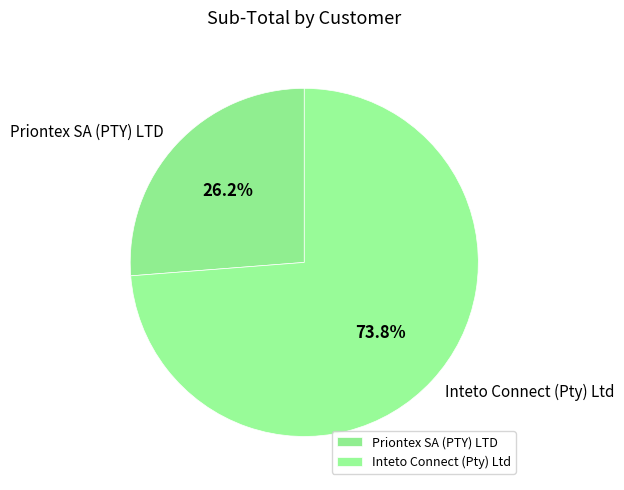

To the nearest percent, what percentage of the pie is Inteto Connect (Pty) Ltd?

74%